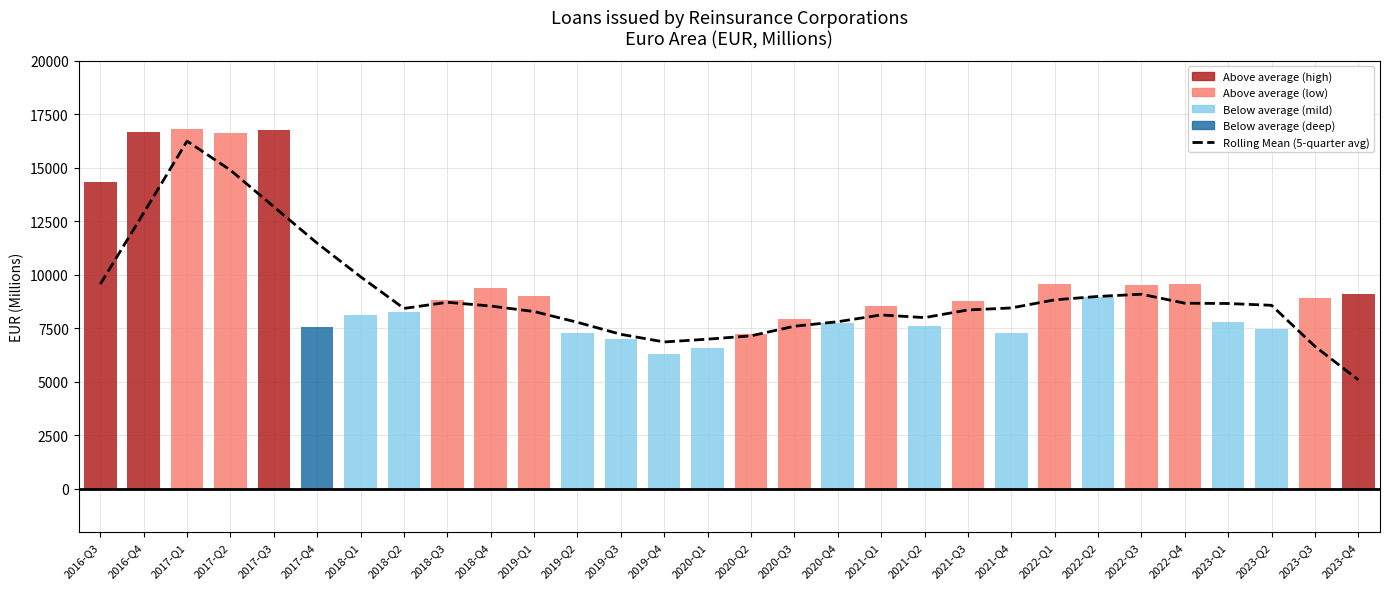

True or false: the data shows 8451.3 at 2021-Q4.

True